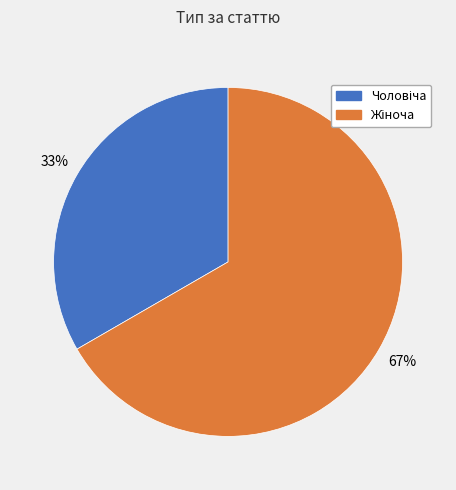

Is there a majority slice in this chart?

Yes